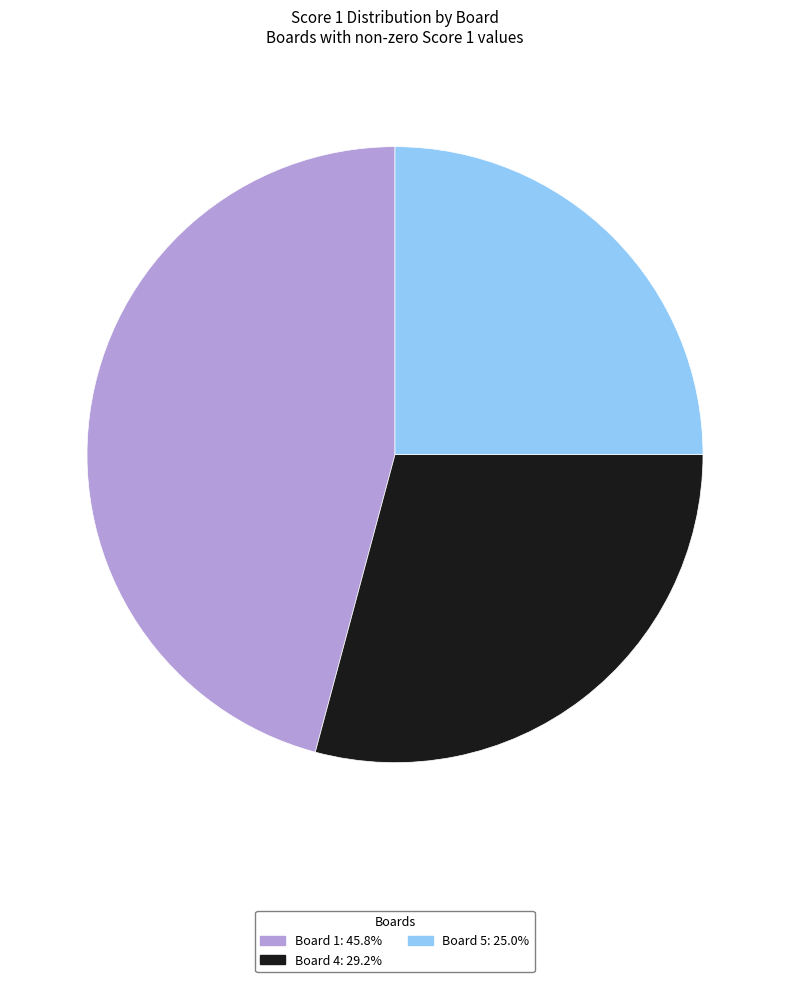

Which category has the biggest portion of the pie?

Board 1